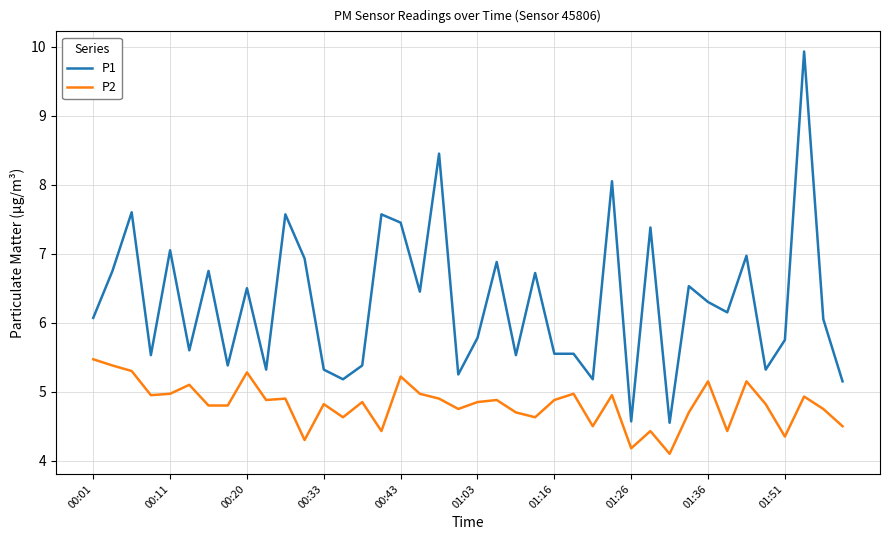

Rank the series by their maximum value, from highest to lowest.

P1, P2